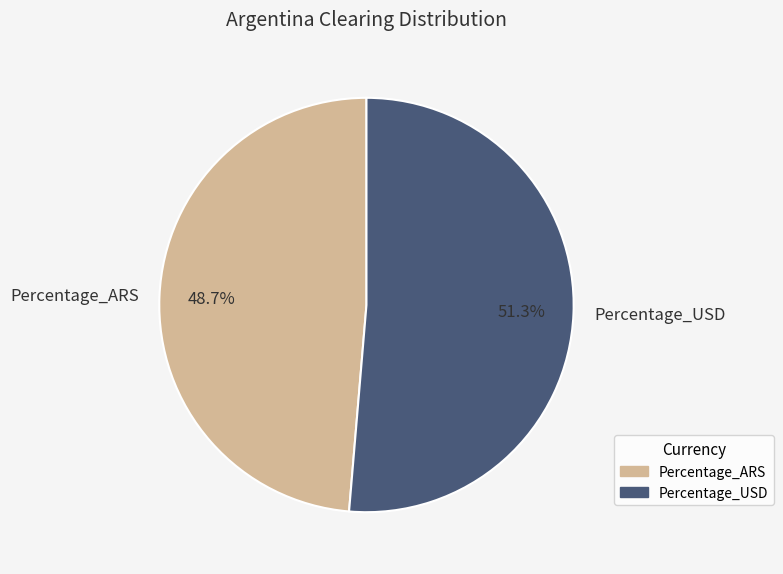

Which slice is the smallest?

Percentage_ARS